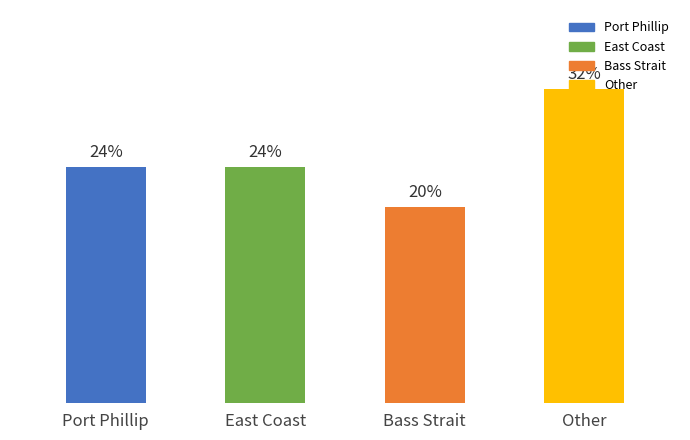

At which label does the data first exceed 6?

Other